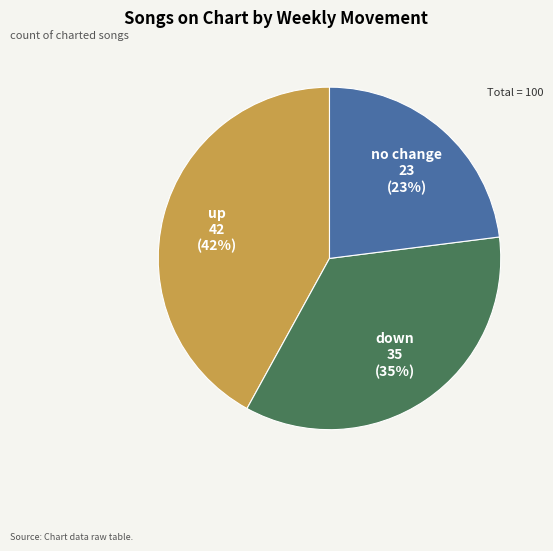

Rank the categories by value from lowest to highest.

no change, down, up